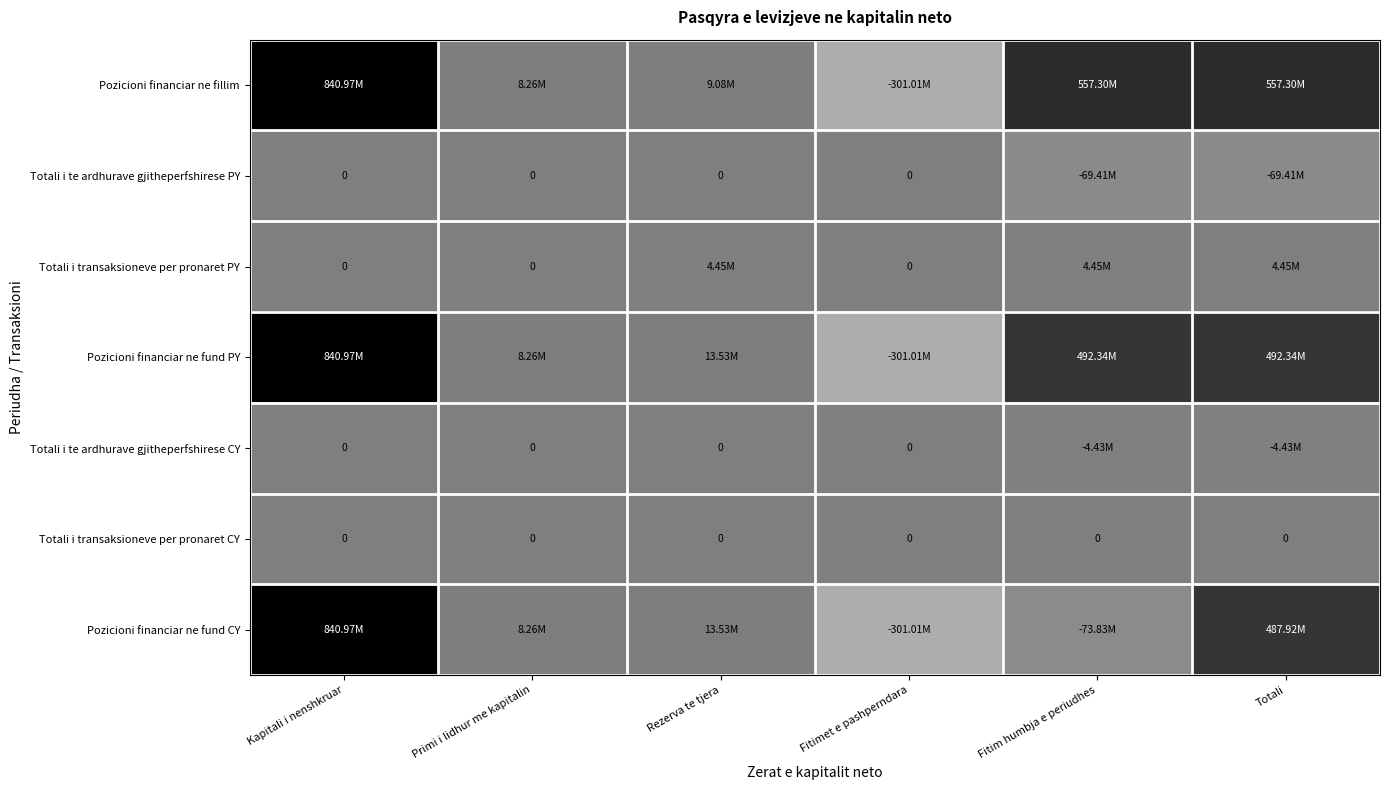

Which category has the highest value in the Pozicioni financiar ne fund CY series?

Kapitali i nenshkruar